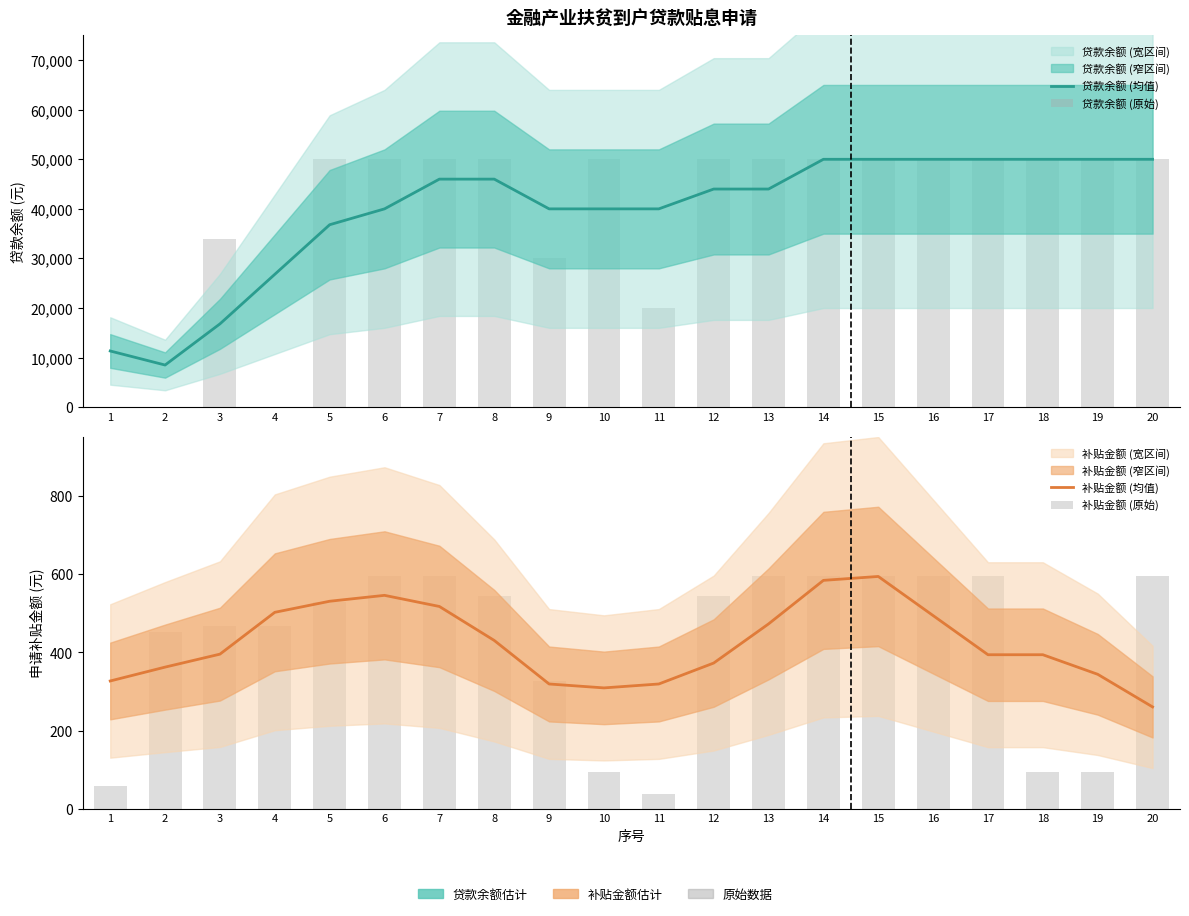

What is the total value across all series at 5?

87858.2